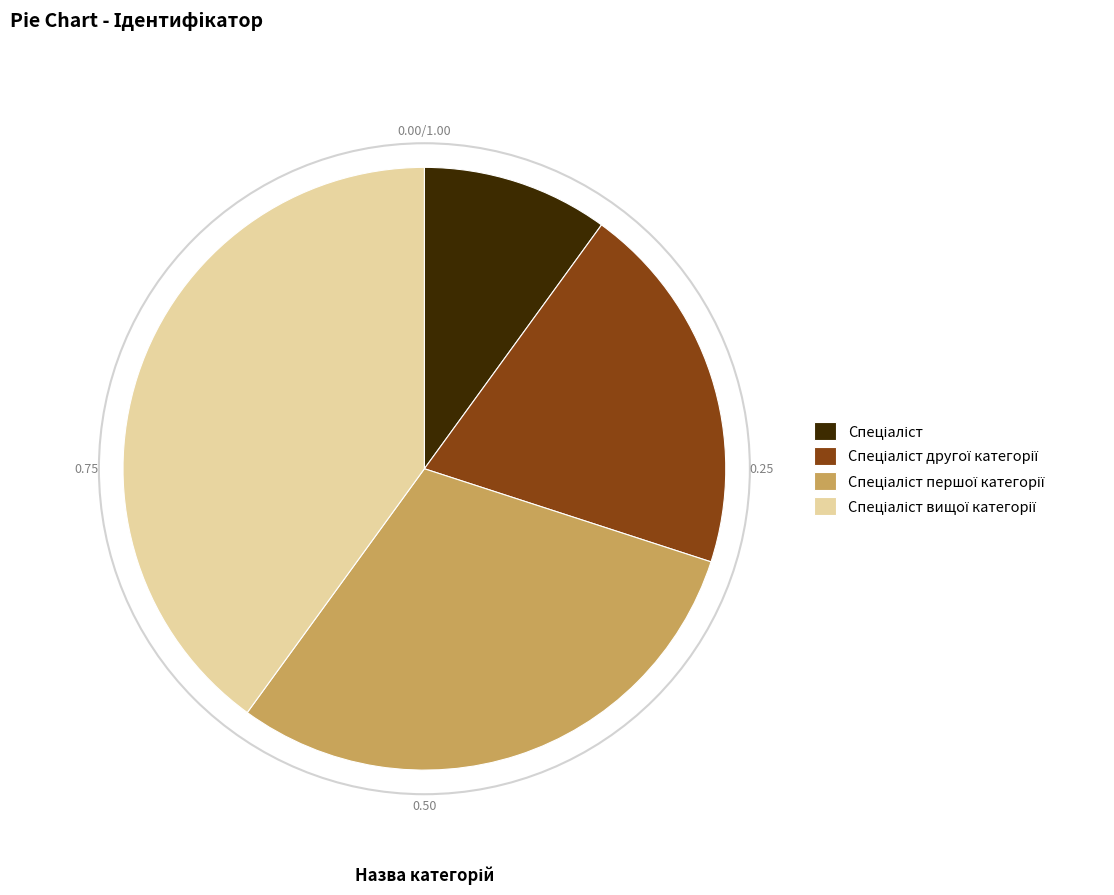

Is there any slice that represents more than half of the pie?

No